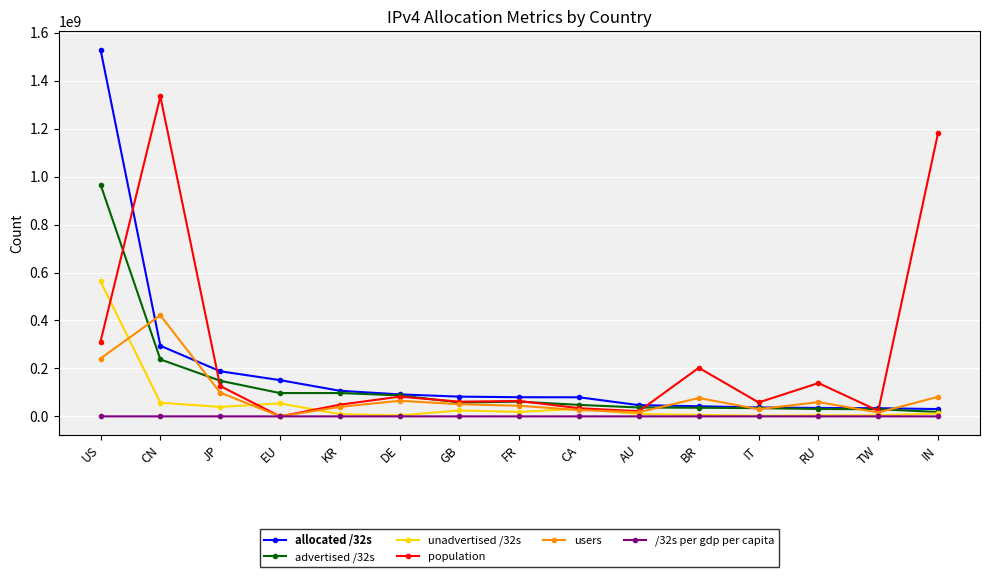

What is the label of the 14th point from the left?

TW